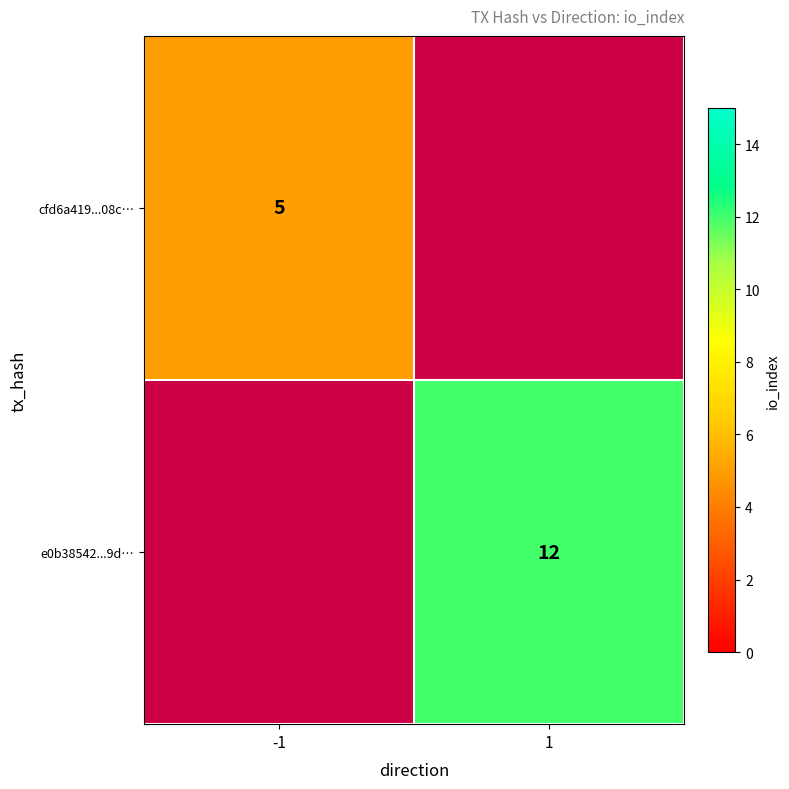

How many distinct data groups are displayed?

2